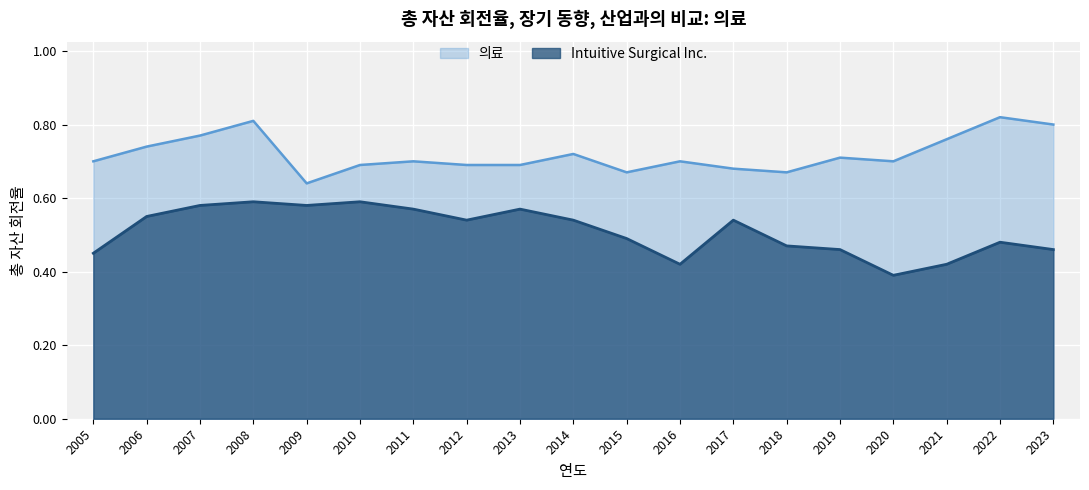

Is it true that 의료 equals 0.8 at 2022?

True